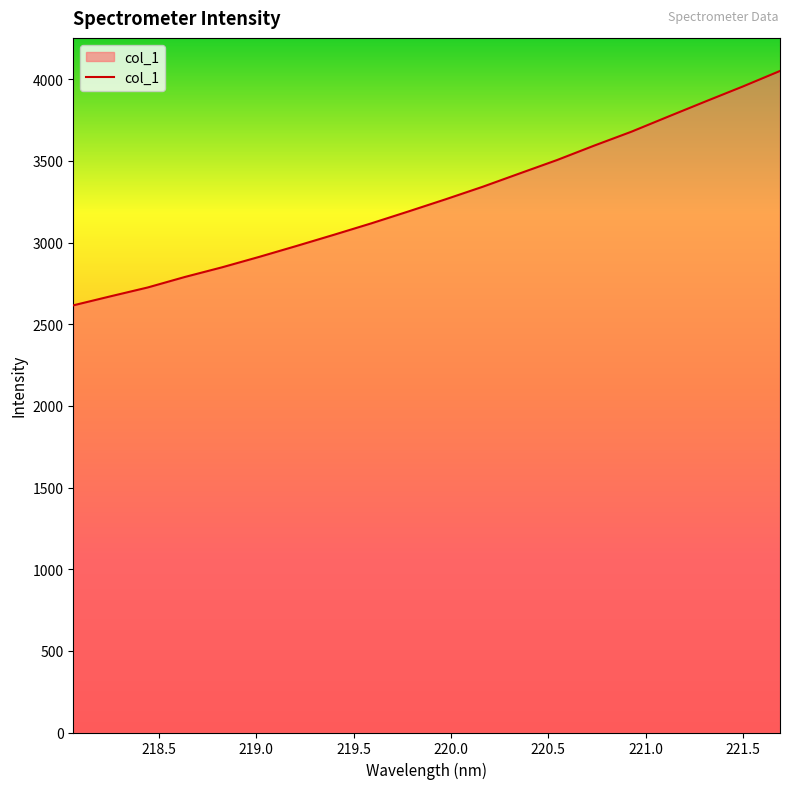

What is the difference between the maximum and minimum values?

1435.3